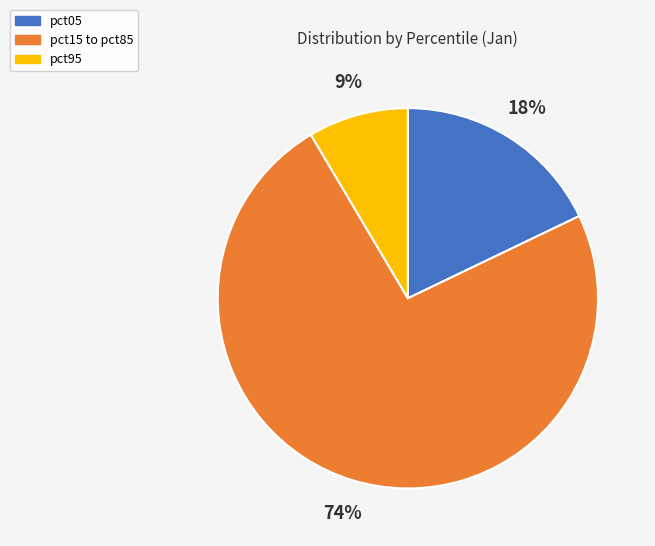

Is there any slice that represents more than half of the pie?

Yes